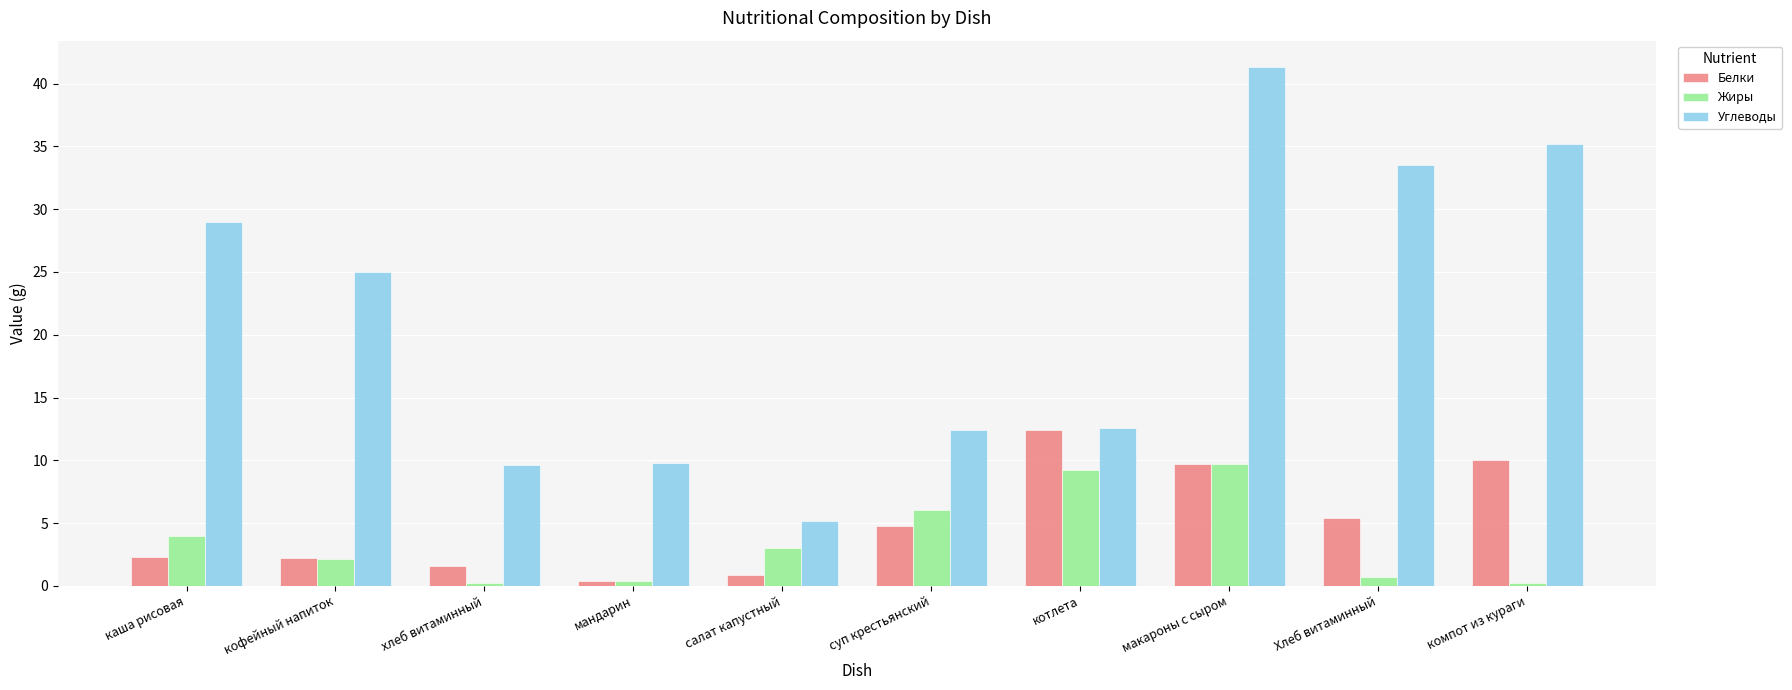

What are all the series names shown in the legend?

Белки, Жиры, Углеводы